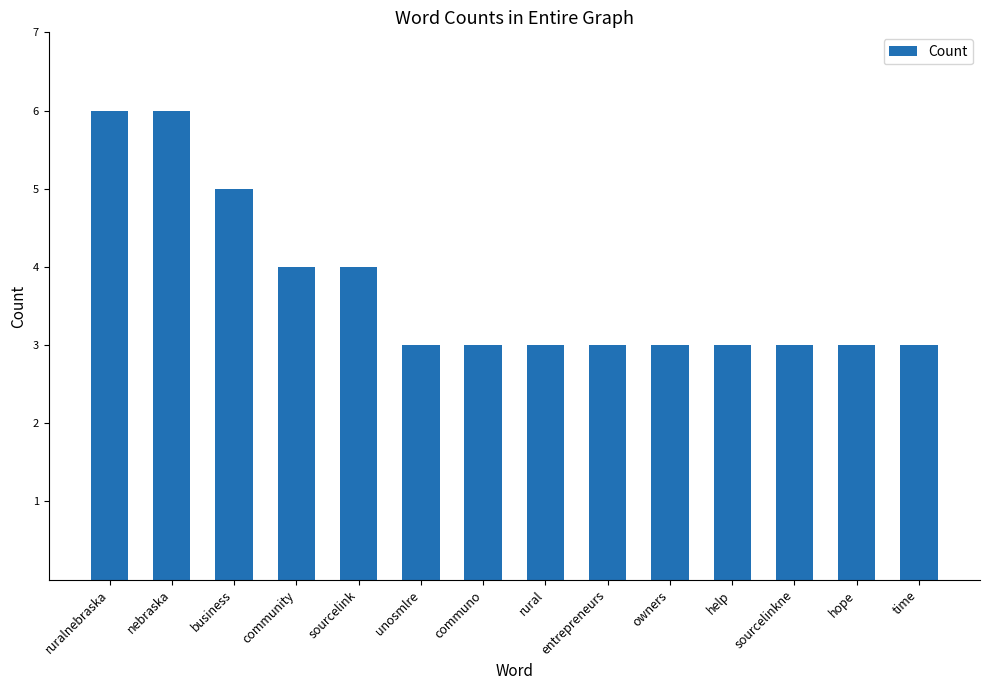

Which has a higher value, business or hope?

business